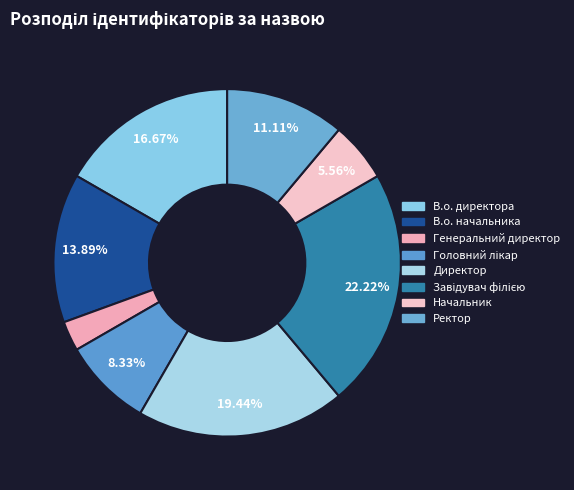

Approximately how many times larger is the value at Головний лікар compared to Генеральний директор?

3.0